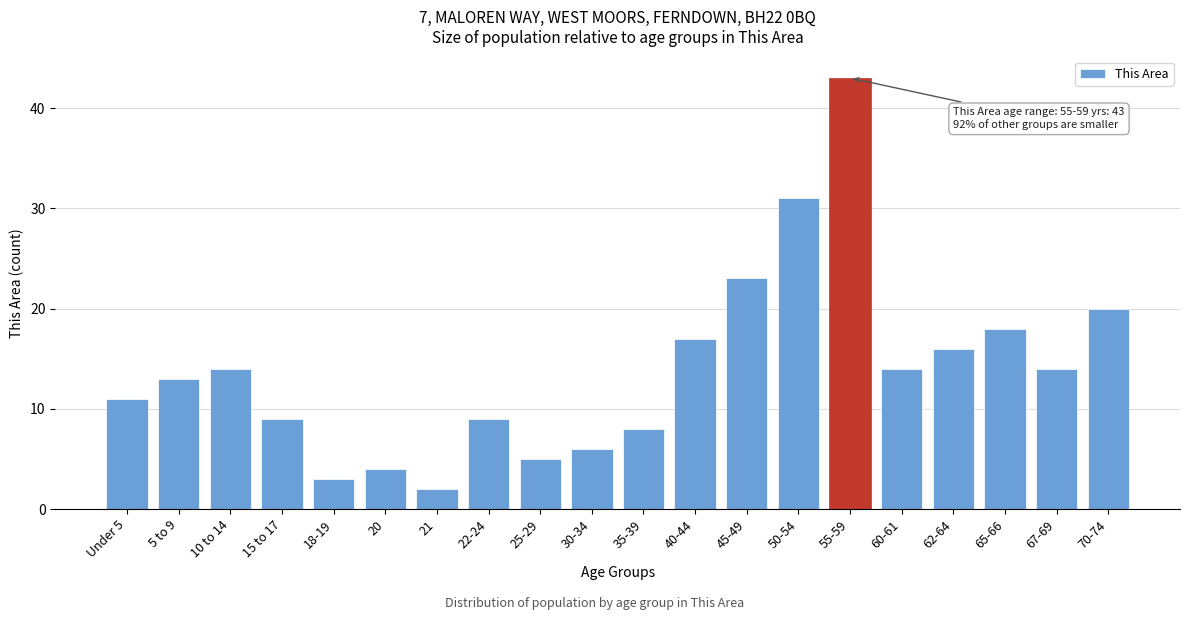

Reading right to left, list all the values displayed in this chart.

70-74=20	67-69=14	65-66=18	62-64=16	60-61=14	55-59=43	50-54=31	45-49=23	40-44=17	35-39=8	30-34=6	25-29=5	22-24=9	21=2	20=4	18-19=3	15 to 17=9	10 to 14=14	5 to 9=13	Under 5=11